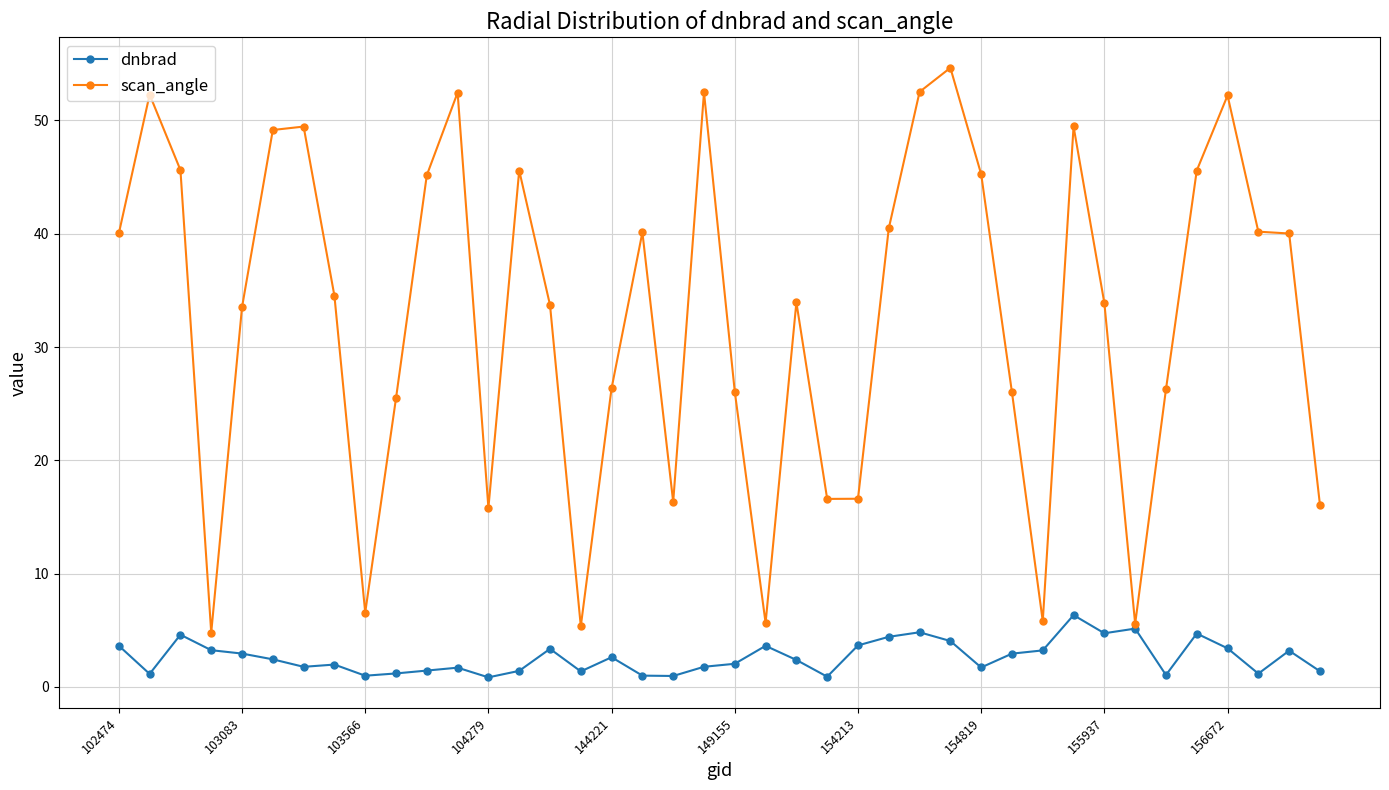

What is the average value of the scan_angle series?

32.7